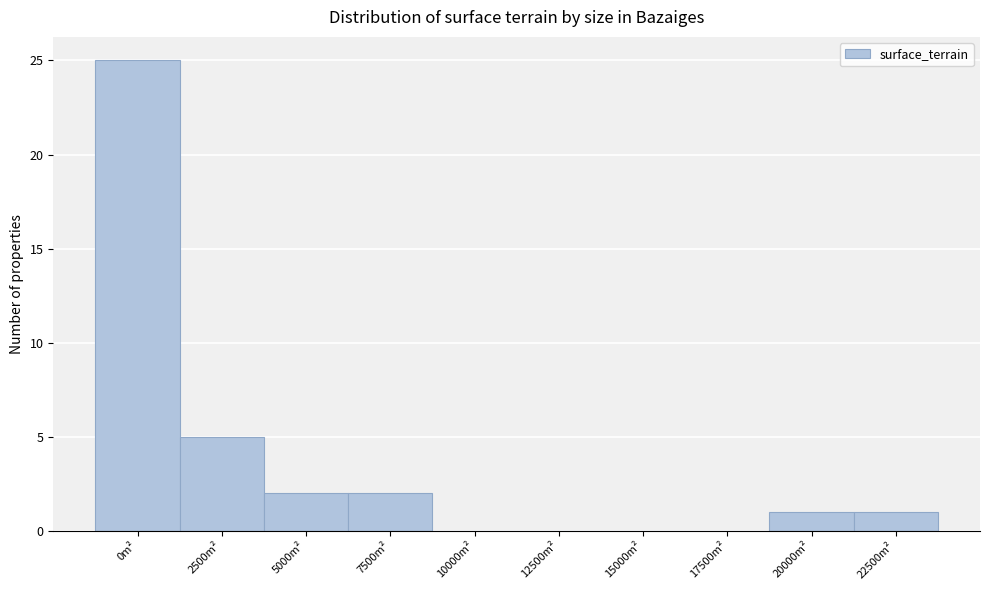

Reading left to right, list all the values displayed in this chart.

0m²=25	2500m²=5	5000m²=2	7500m²=2	10000m²=0	12500m²=0	15000m²=0	17500m²=0	20000m²=1	22500m²=1